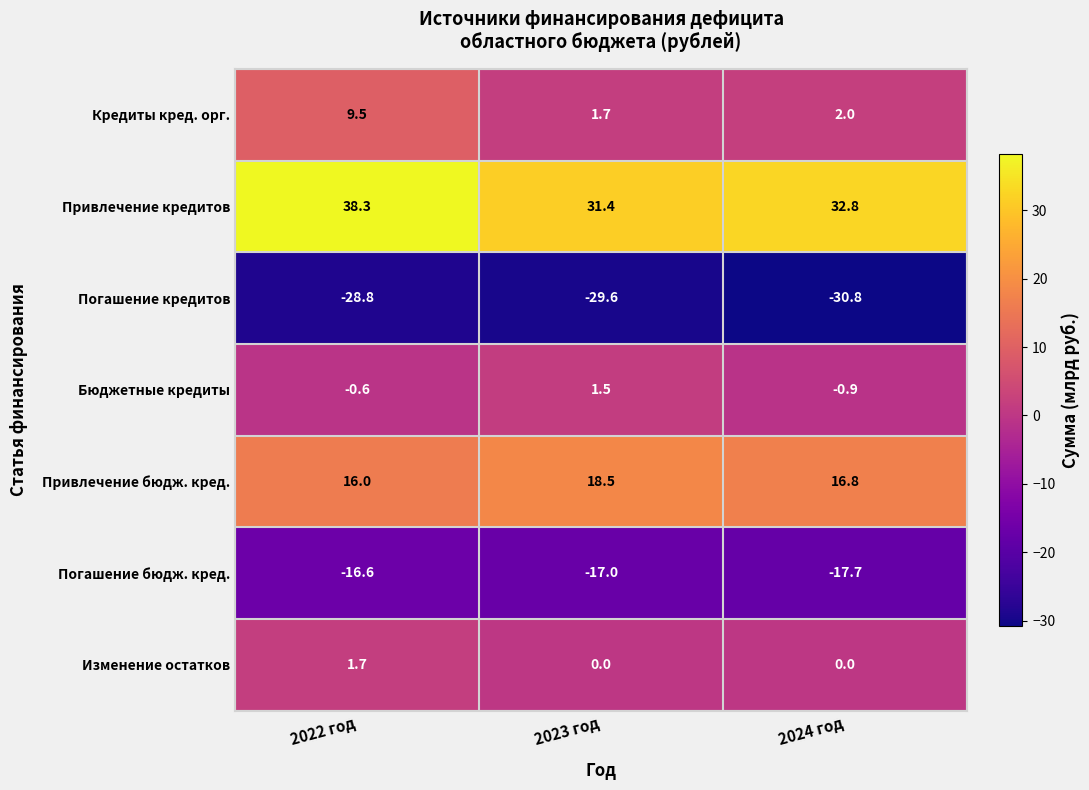

List the series in order of their peak value, lowest first.

Погашение кредитов, Погашение бюдж. кред., Бюджетные кредиты, Изменение остатков, Кредиты кред. орг., Привлечение бюдж. кред., Привлечение кредитов